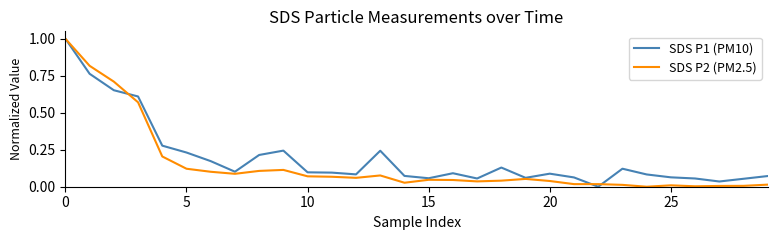

Which series has the largest total across all categories?

SDS P1 (PM10)